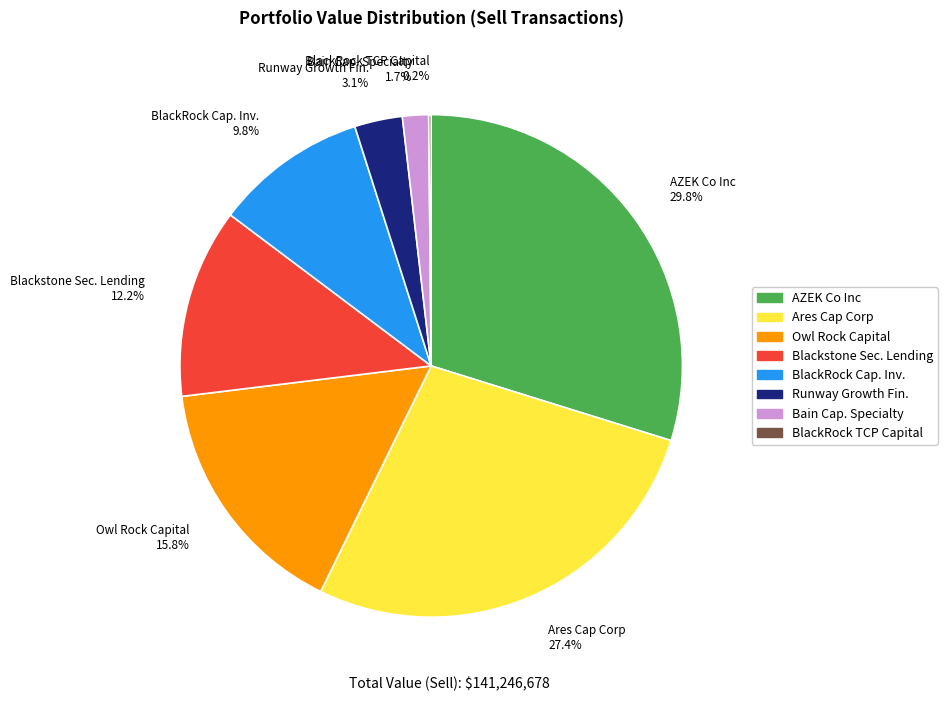

What is the largest slice in the pie chart?

AZEK Co Inc 29.8%